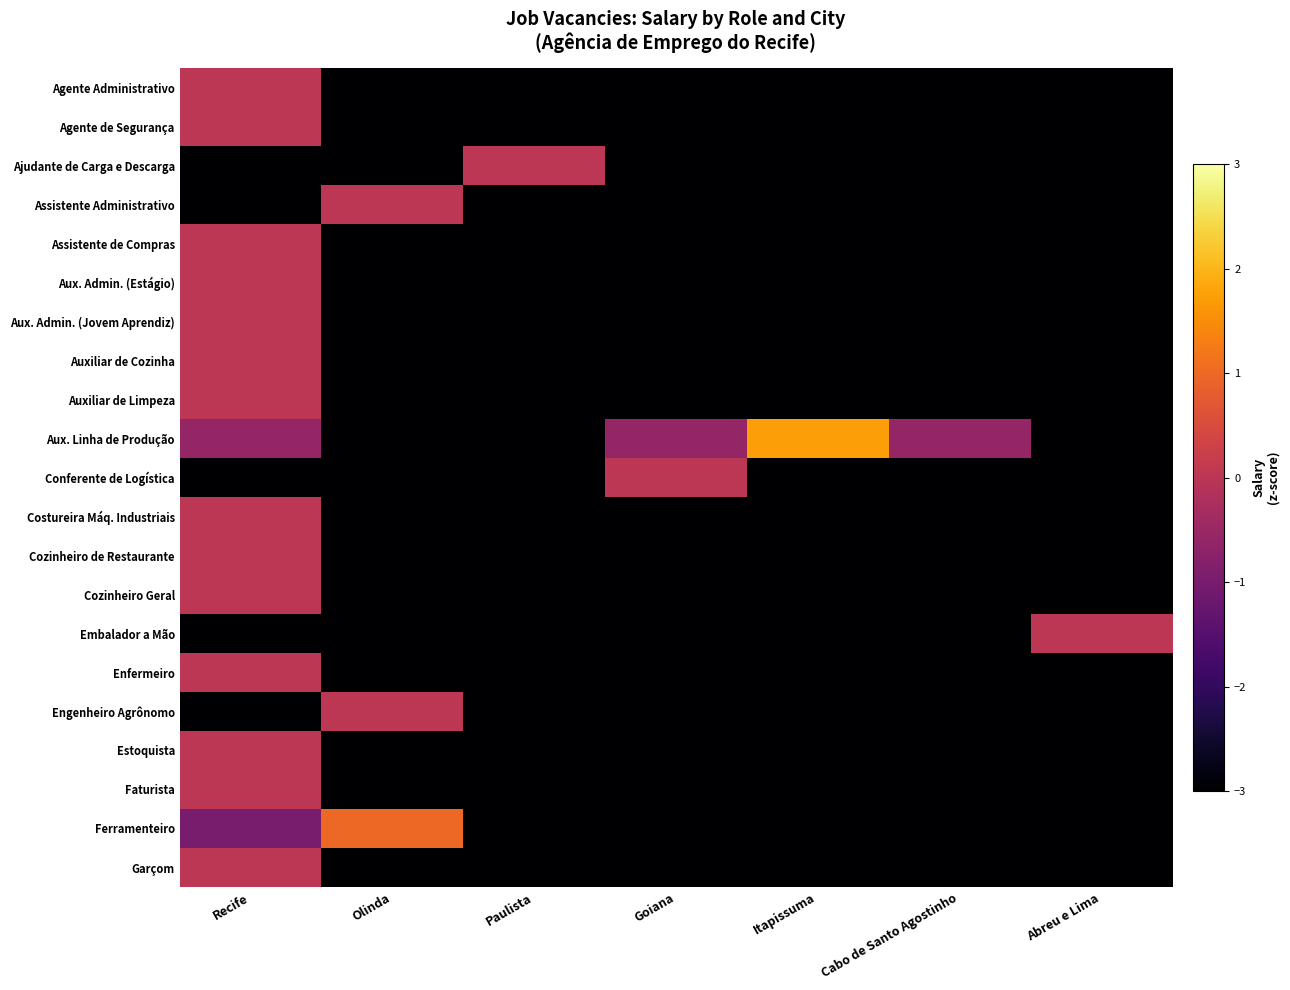

At how many categories does at least one series exceed -1?

7